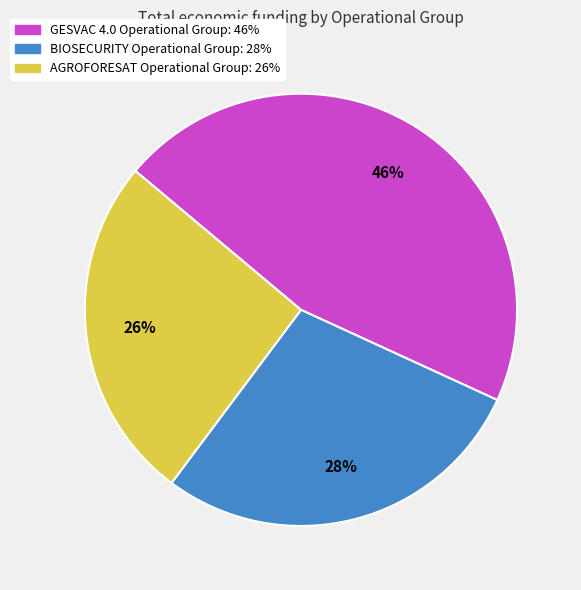

What percentage is the BIOSECURITY Operational Group slice, to the nearest percent?

28%